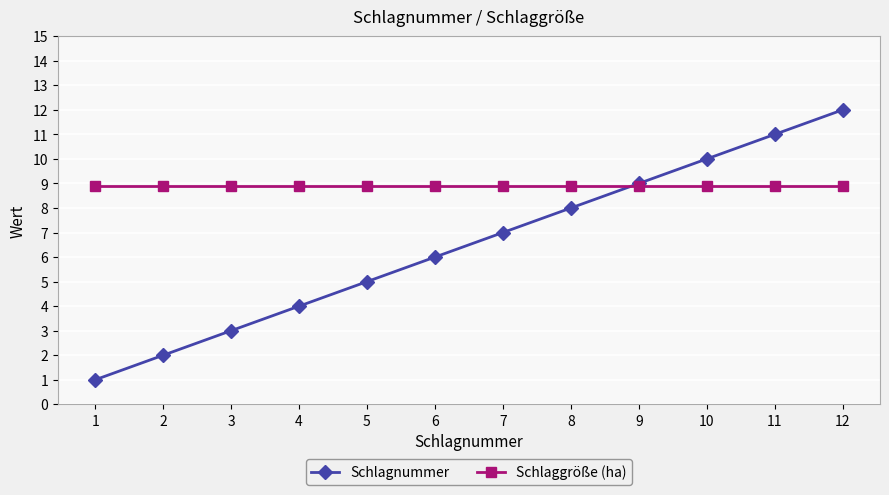

True or false: Schlaggröße (ha) and Schlagnummer intersect in this chart.

True